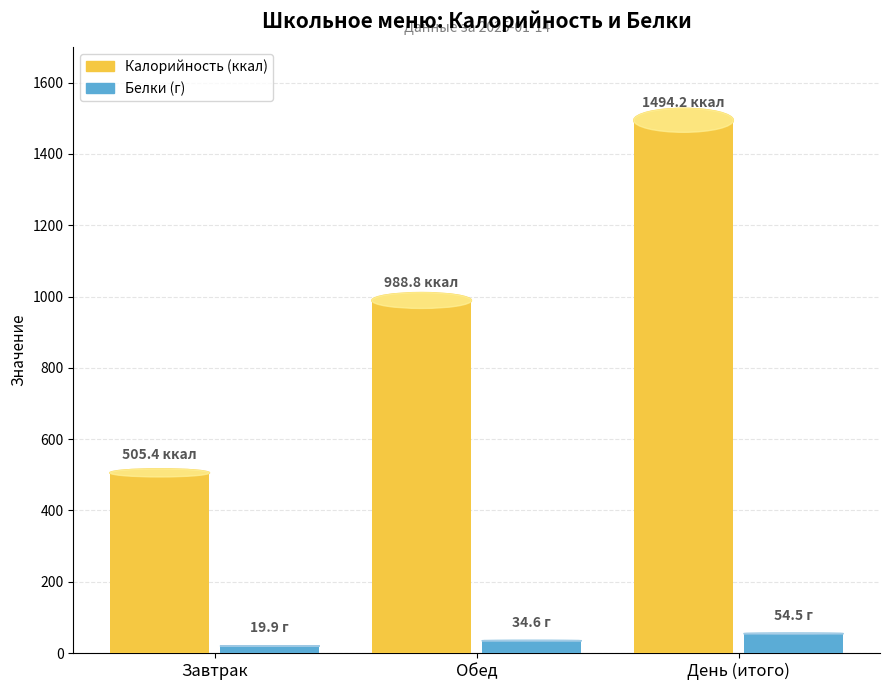

What position from the right is Обед?

2